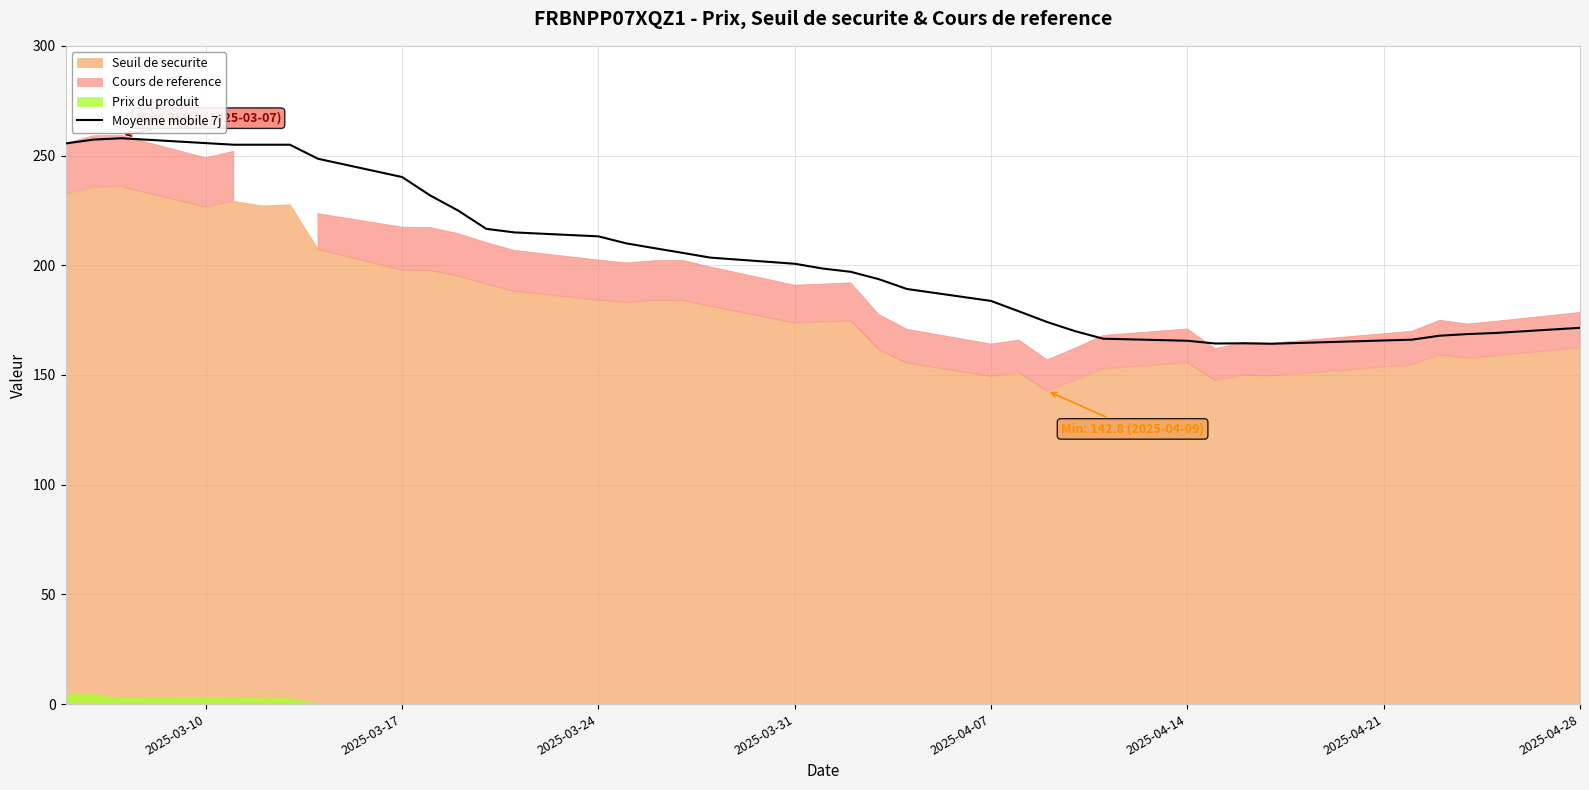

What is the minimum value for Moyenne mobile 7j?

164.2